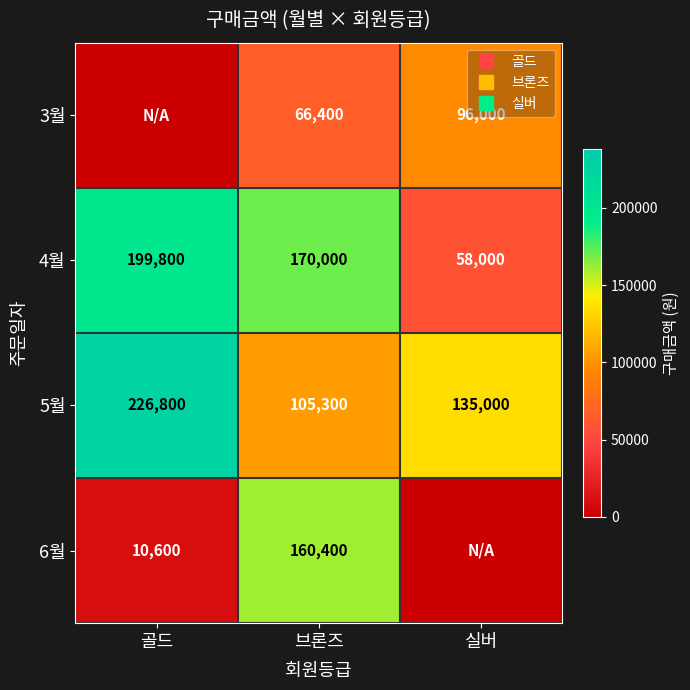

Is it true that 3월 equals 49579 at 골드?

False